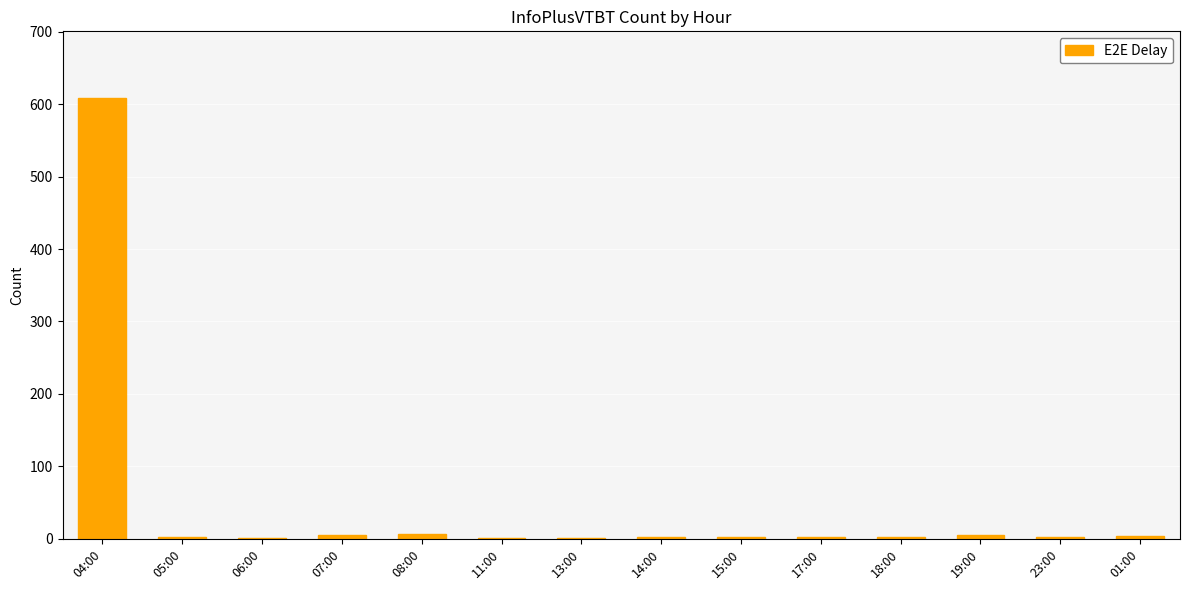

What is the change in value from 14:00 to 18:00?

-1